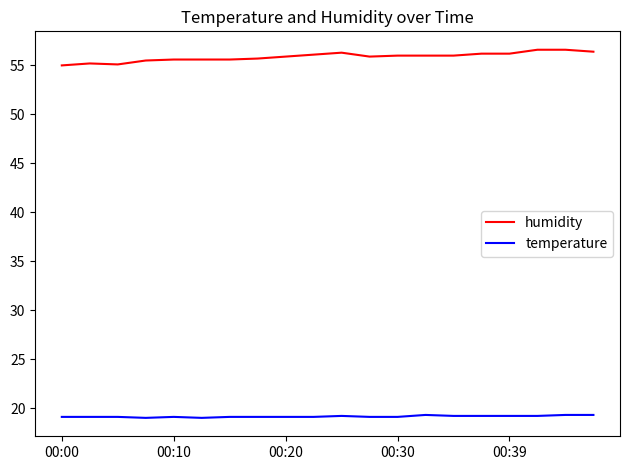

List the series in order of their overall mean, lowest first.

temperature, humidity